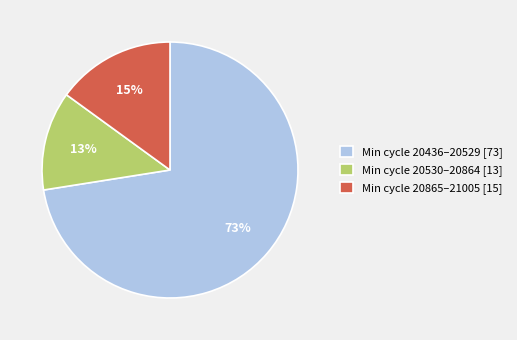

True or false: Min cycle 20436–20529 [73] accounts for 84% of the total.

False